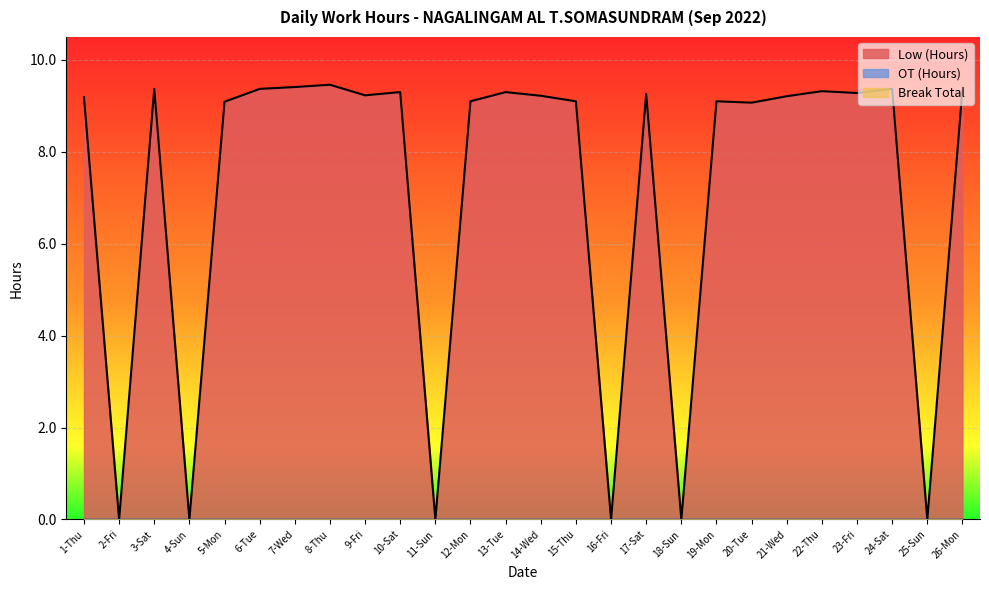

What are all the series names shown in the legend?

Low (Hours), OT (Hours), Break Total